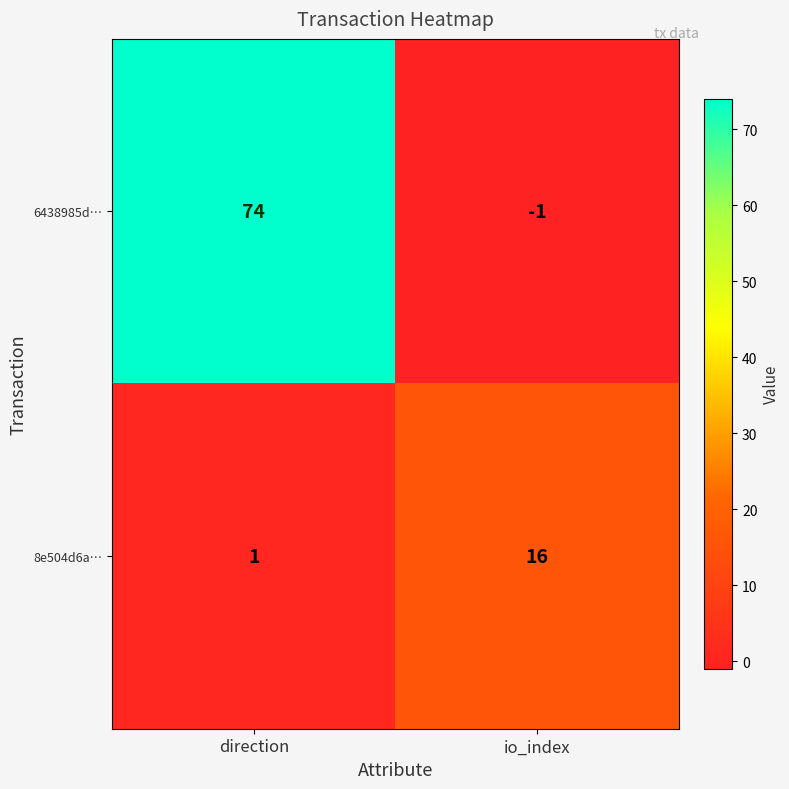

What is the maximum value shown in the chart?

74